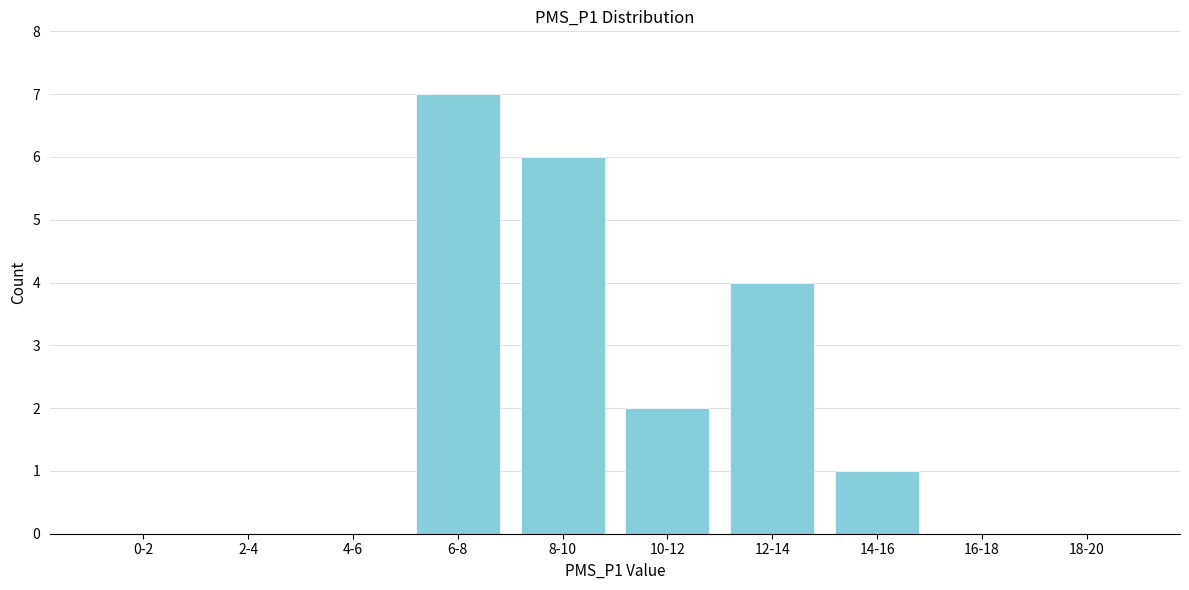

Reading left to right, list all the values displayed in this chart.

0-2=0	2-4=0	4-6=0	6-8=7	8-10=6	10-12=2	12-14=4	14-16=1	16-18=0	18-20=0